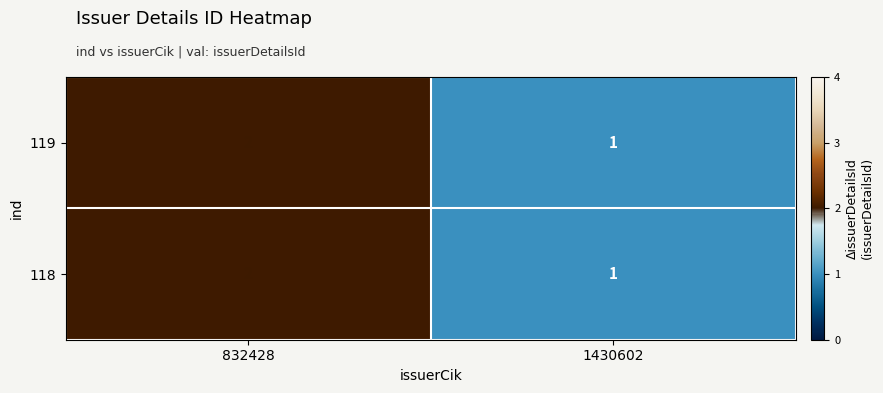

What is the sum of all 118 values?

3